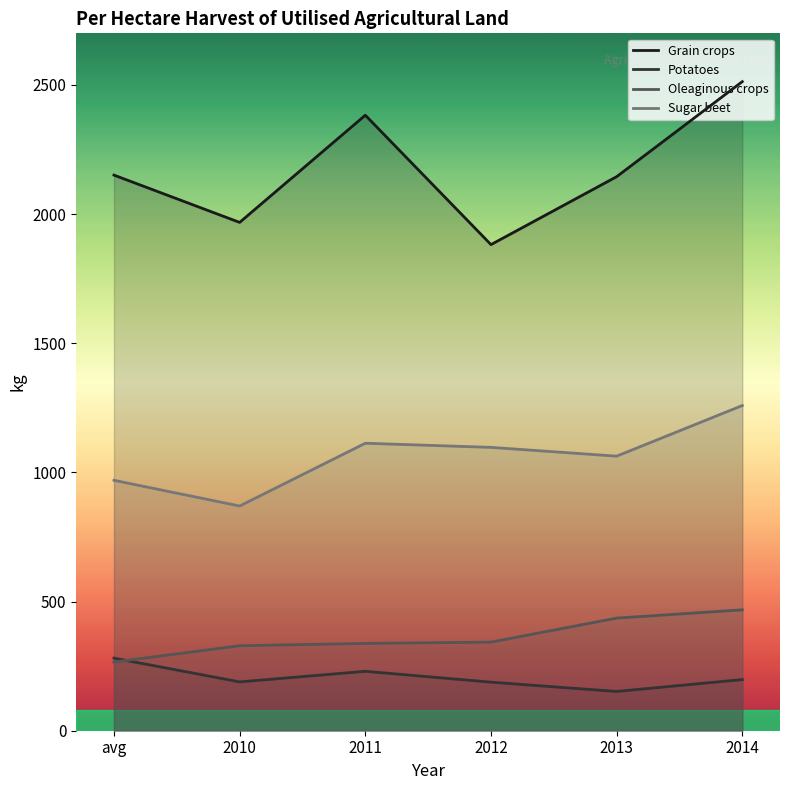

What is the difference between the maximum and minimum values in the Sugar beet series?

389.0